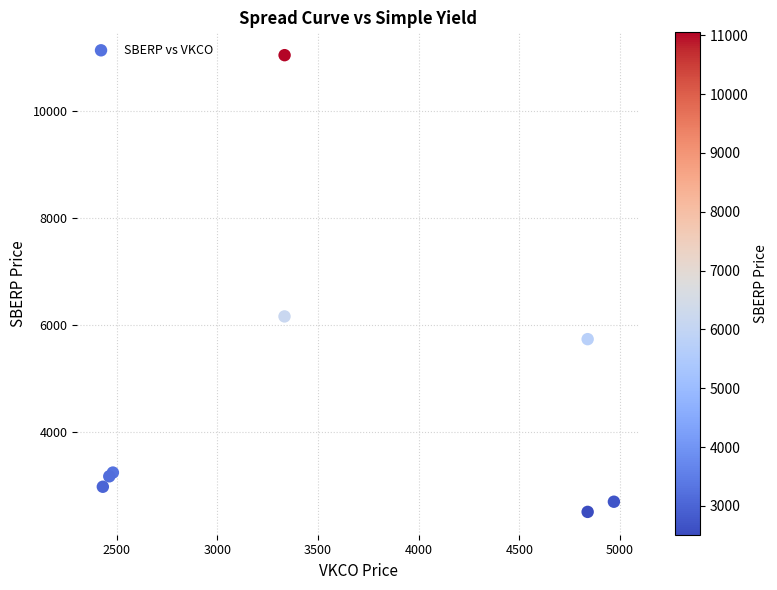

What Y value in the scatter plot is closest to 6780?

6165.0